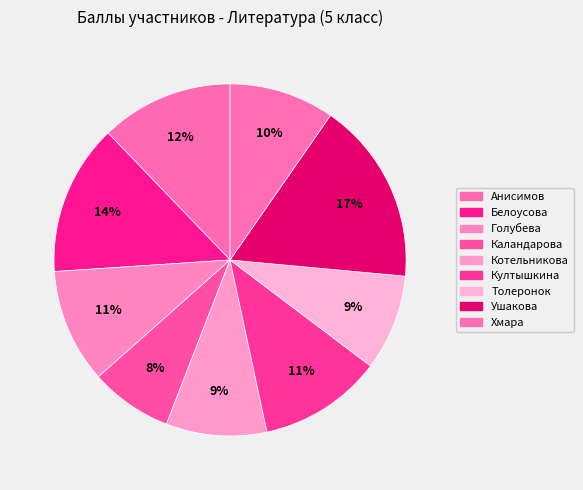

Is it true that Котельникова is 1% of the pie?

False